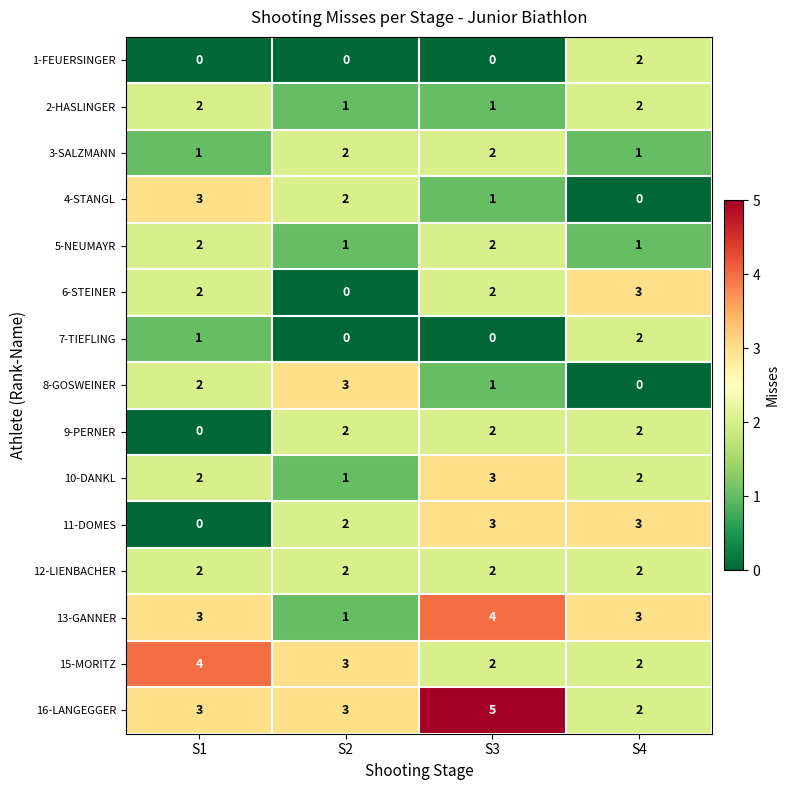

What is the difference between the highest and lowest values at S1?

4